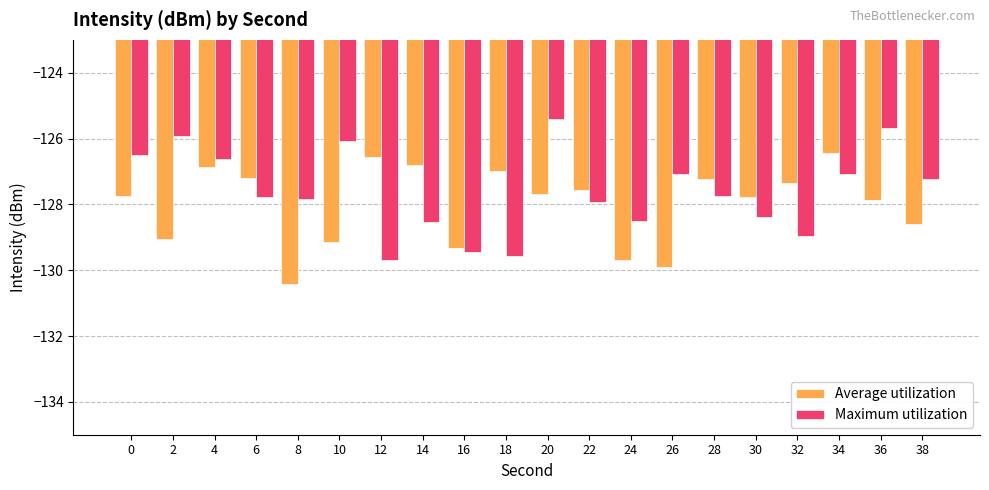

What is the average value of the Average utilization series?

-128.0